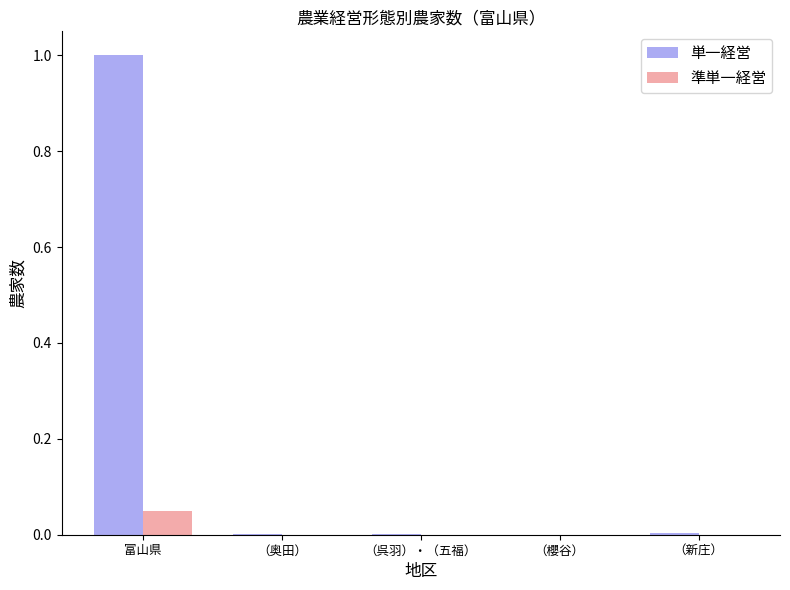

Which series has the largest total across all categories?

単一経営